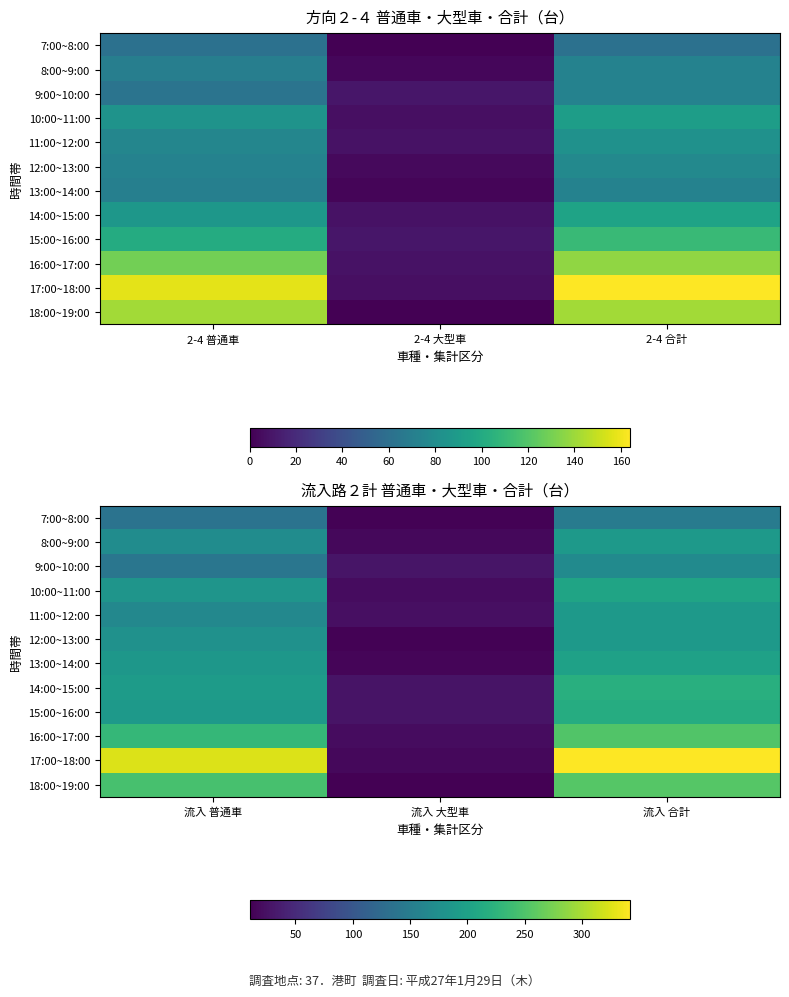

What is the difference between the maximum and second lowest values in the 7:00~8:00 series?

12